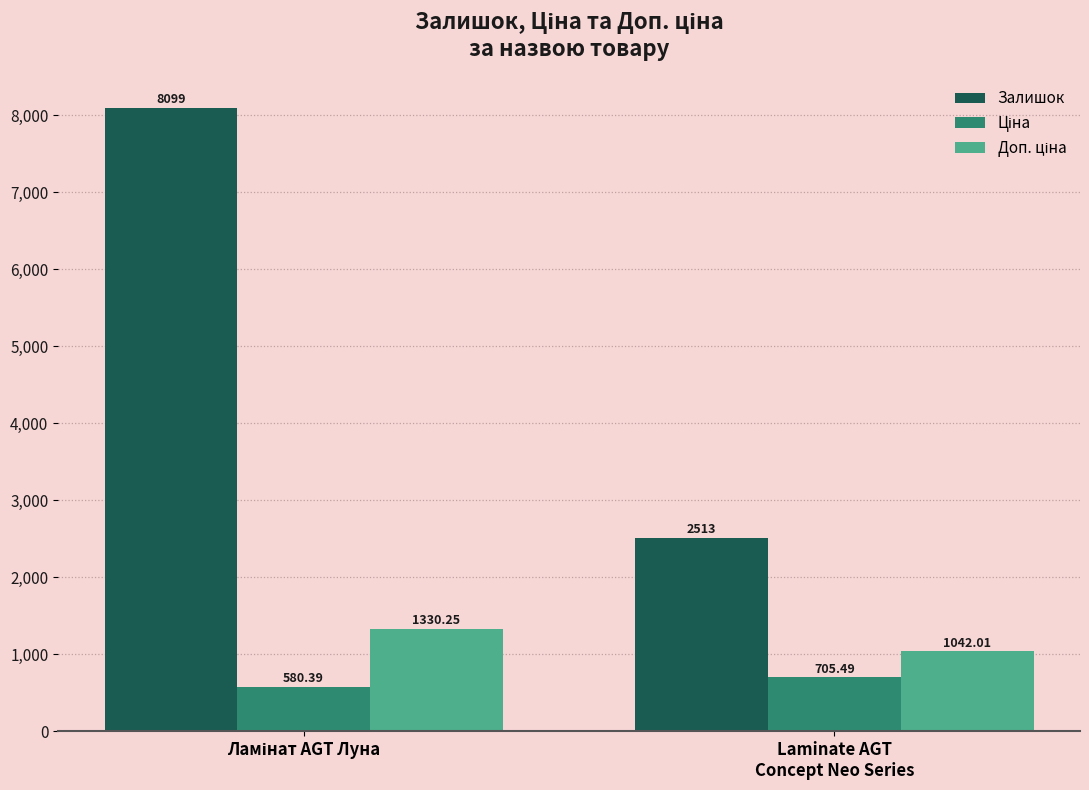

Which series has the largest total across all categories?

Залишок